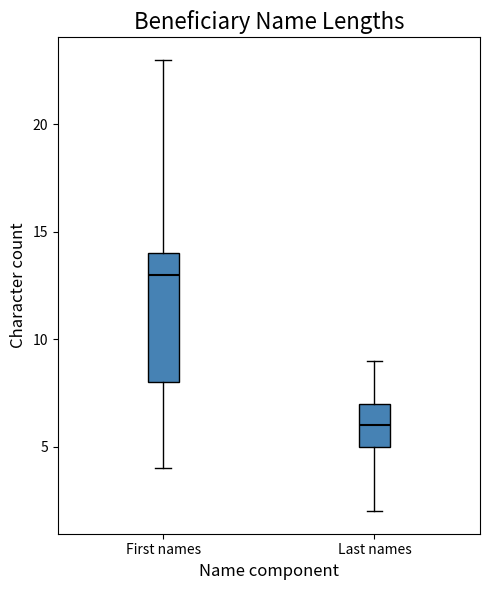

Reading left to right, transcribe this box plot: for each box, give where its median line is, the range the box spans, and where its two whiskers end, as read against the y-axis. The values are not printed on the chart, so give them approximately, as read against the axis.

First names: median 13, box 8 to 14, whiskers 4 to 23
Last names: median 6, box 5 to 7, whiskers 2 to 9